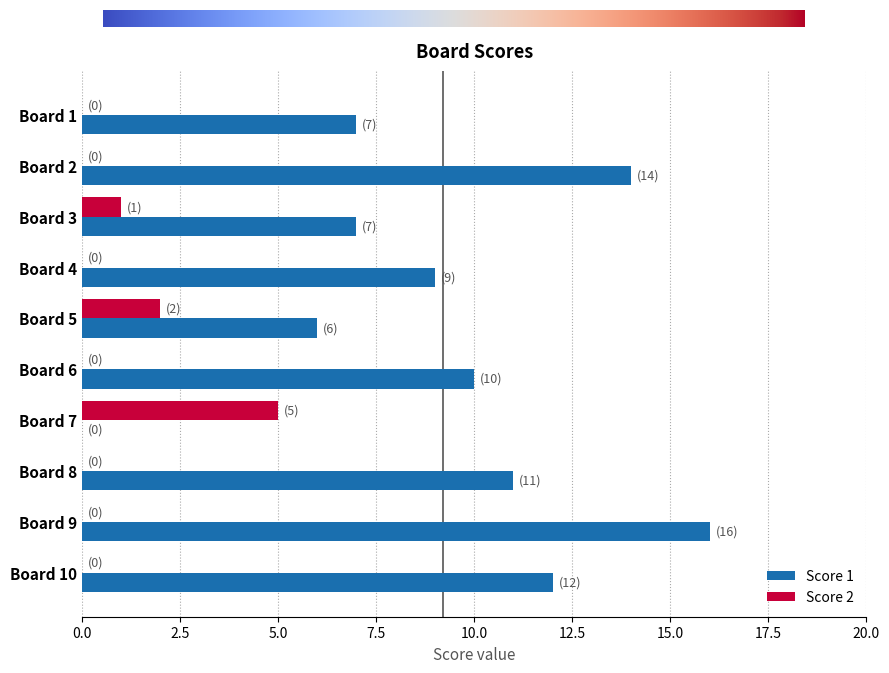

Which series changed the most between Board 2 and Board 4?

Score 1